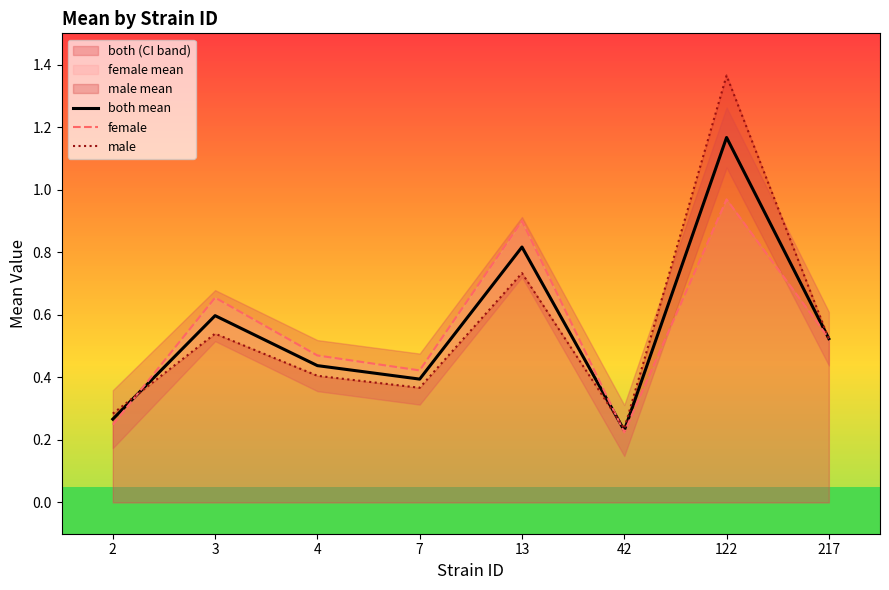

What is the value of the both mean point at the 5th from the left?

0.8